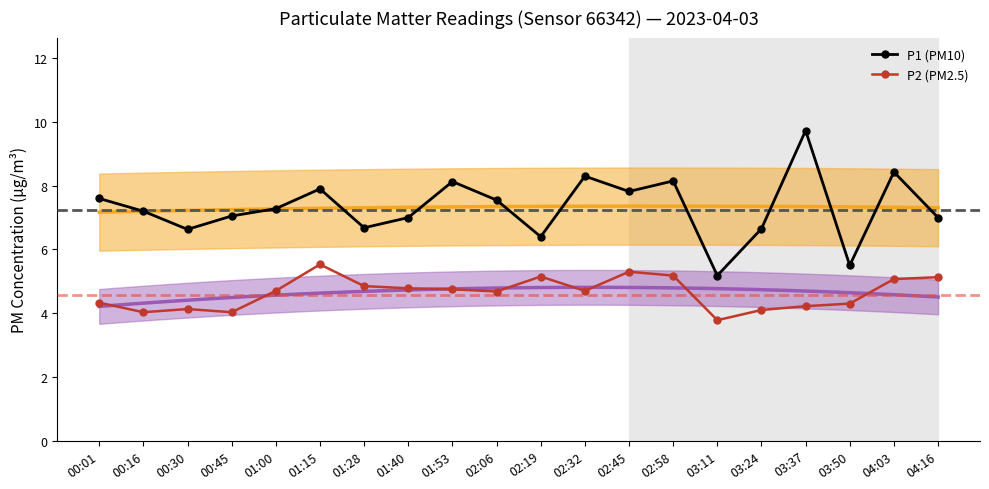

What is the approximate value of P1 (PM10) at 02:19?

6.4